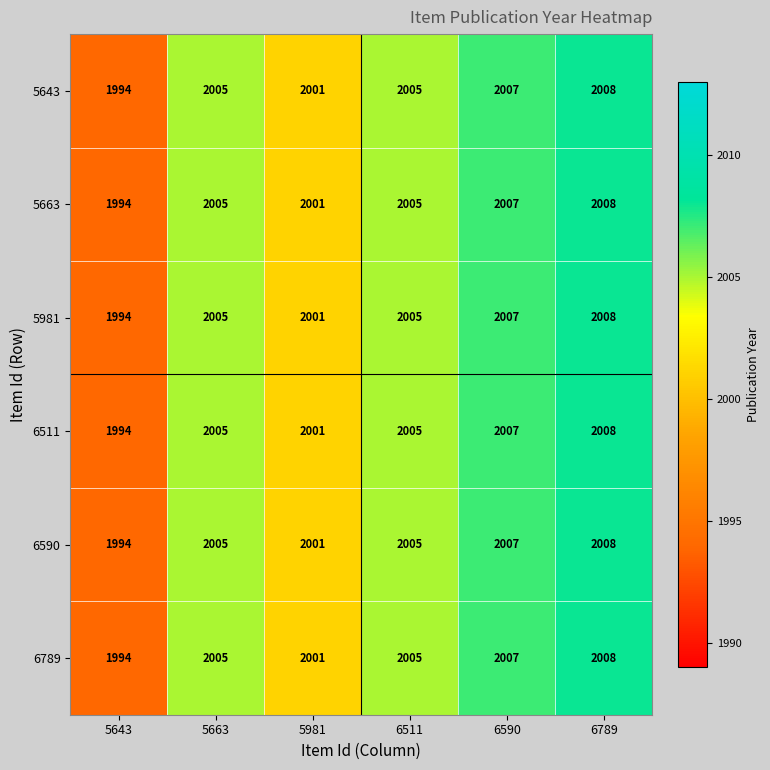

What is the average value of the 5981 series?

2003